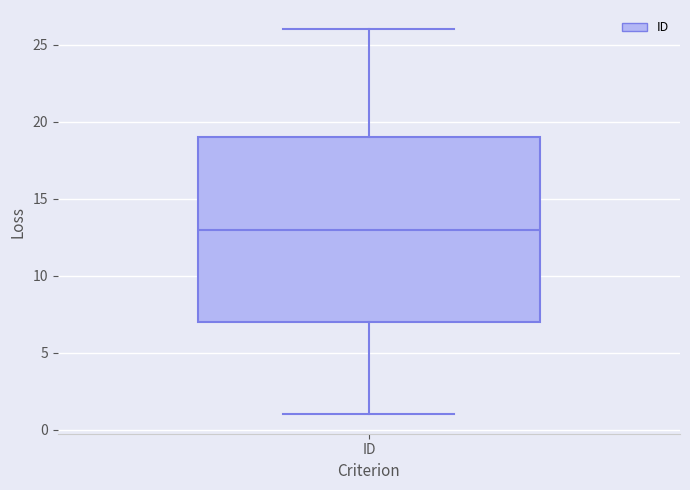

Where does the upper whisker of the box for ID end on the y-axis? The values are not printed on the chart, so give them approximately, as read against the axis.

26